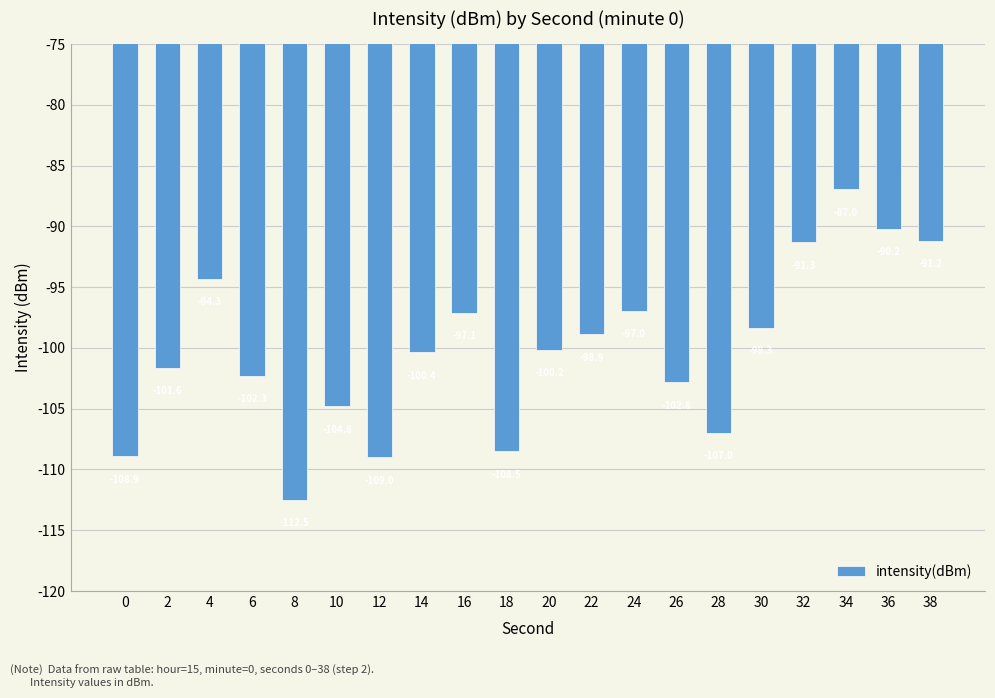

What is the sum of all values?

-2003.2